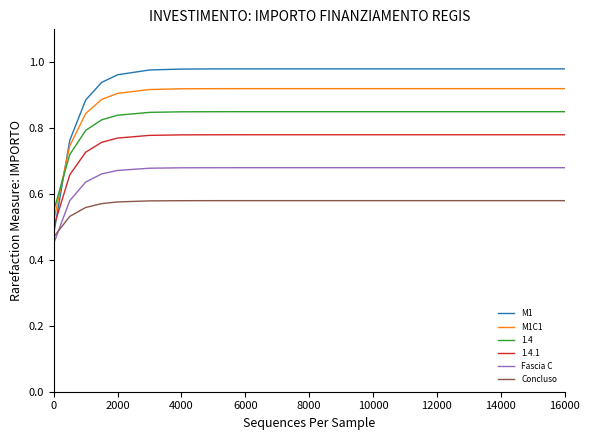

Which series has the widest spread of values?

M1